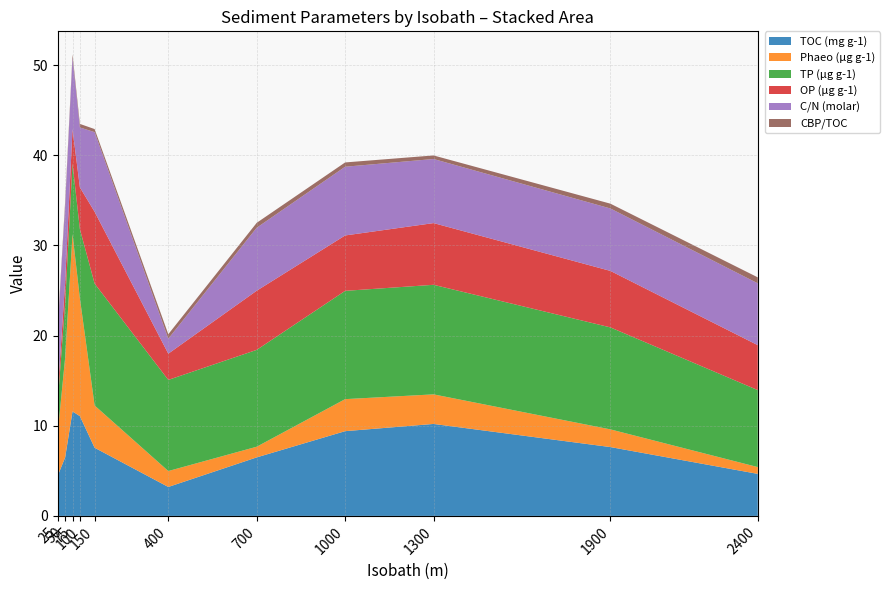

Reading right to left, transcribe all the data shown in this chart.

TOC (mg g-1): 2400=4.7	1900=7.6	1300=10.2	1000=9.4	700=6.5	400=3.2	150=7.6	100=11.1	75=11.6	50=6.5	25=4.5
Phaeo (µg g-1): 2400=0.8	1900=2.0	1300=3.3	1000=3.6	700=1.2	400=1.8	150=4.7	100=13.1	75=19.7	50=11.1	25=4.8
TP (µg g-1): 2400=8.5	1900=11.3	1300=12.2	1000=12.0	700=10.7	400=10.1	150=13.5	100=7.7	75=7.8	50=6.0	25=3.4
OP (µg g-1): 2400=5.0	1900=6.3	1300=6.8	1000=6.1	700=6.6	400=2.9	150=8.0	100=4.6	75=3.8	50=2.4	25=1.0
C/N (molar): 2400=6.9	1900=6.9	1300=7.1	1000=7.6	700=7.0	400=1.7	150=8.8	100=6.6	75=7.9	50=8.5	25=7.0
CBP/TOC: 2400=0.7	1900=0.5	1300=0.4	1000=0.5	700=0.5	400=0.5	150=0.3	100=0.4	75=0.4	50=0.4	25=0.4